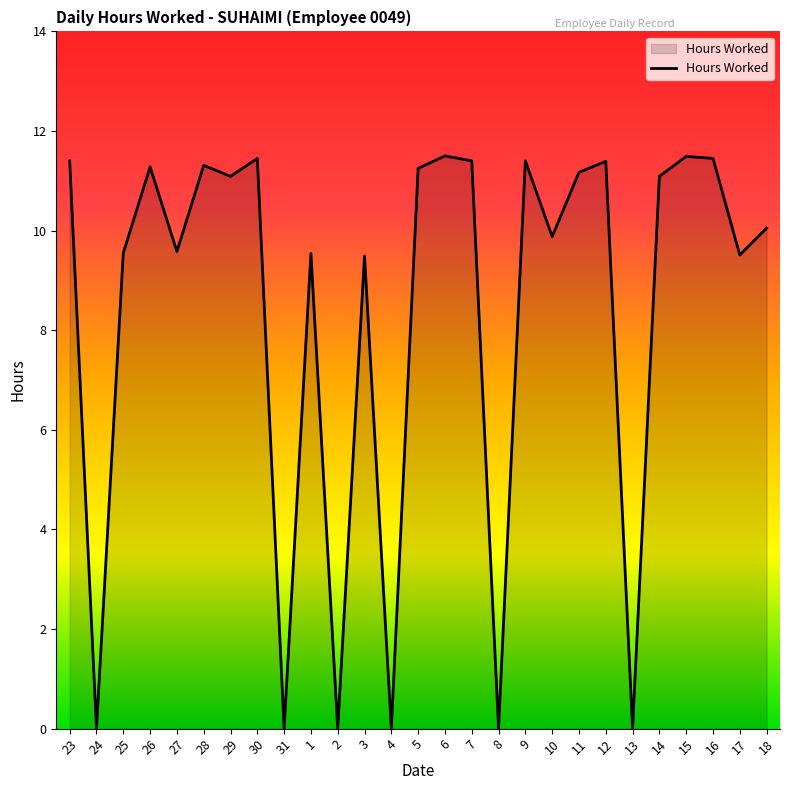

Does the chart display data point markers on the line(s)?

No